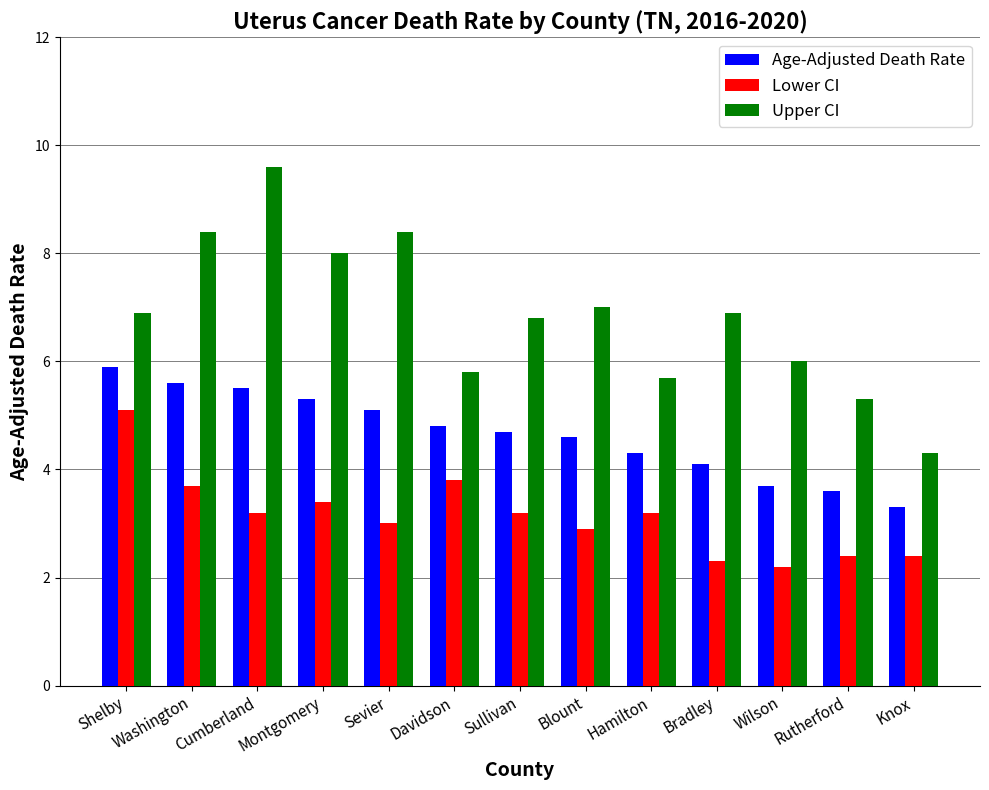

What is the label of the 5th bar from the right?

Hamilton